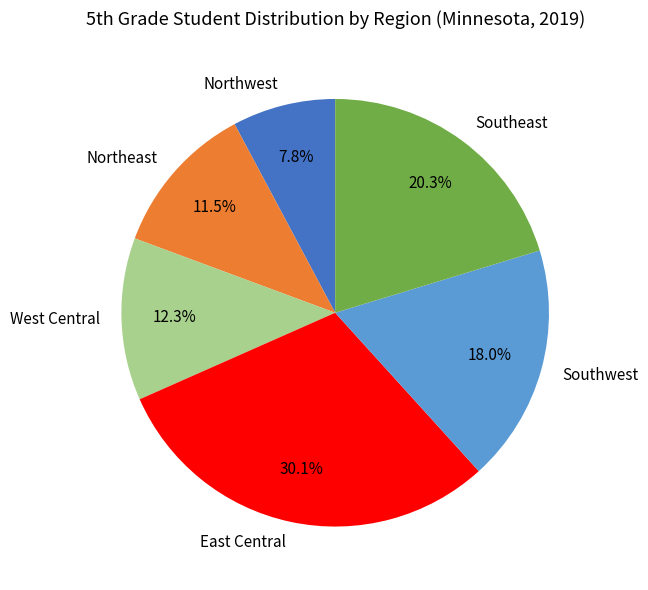

Is Southwest the majority of the pie?

No